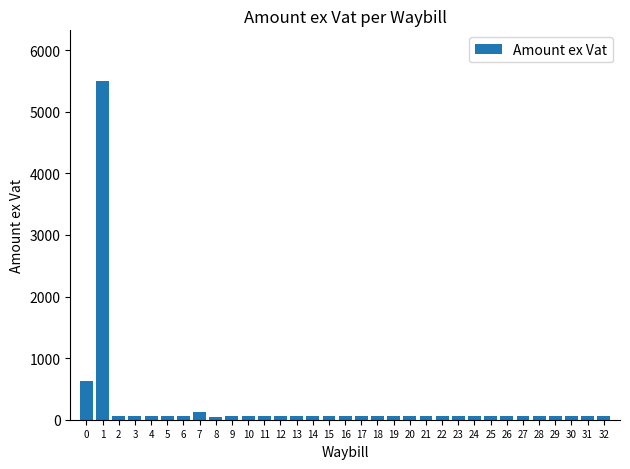

What is the difference between the second highest and minimum values?

584.8